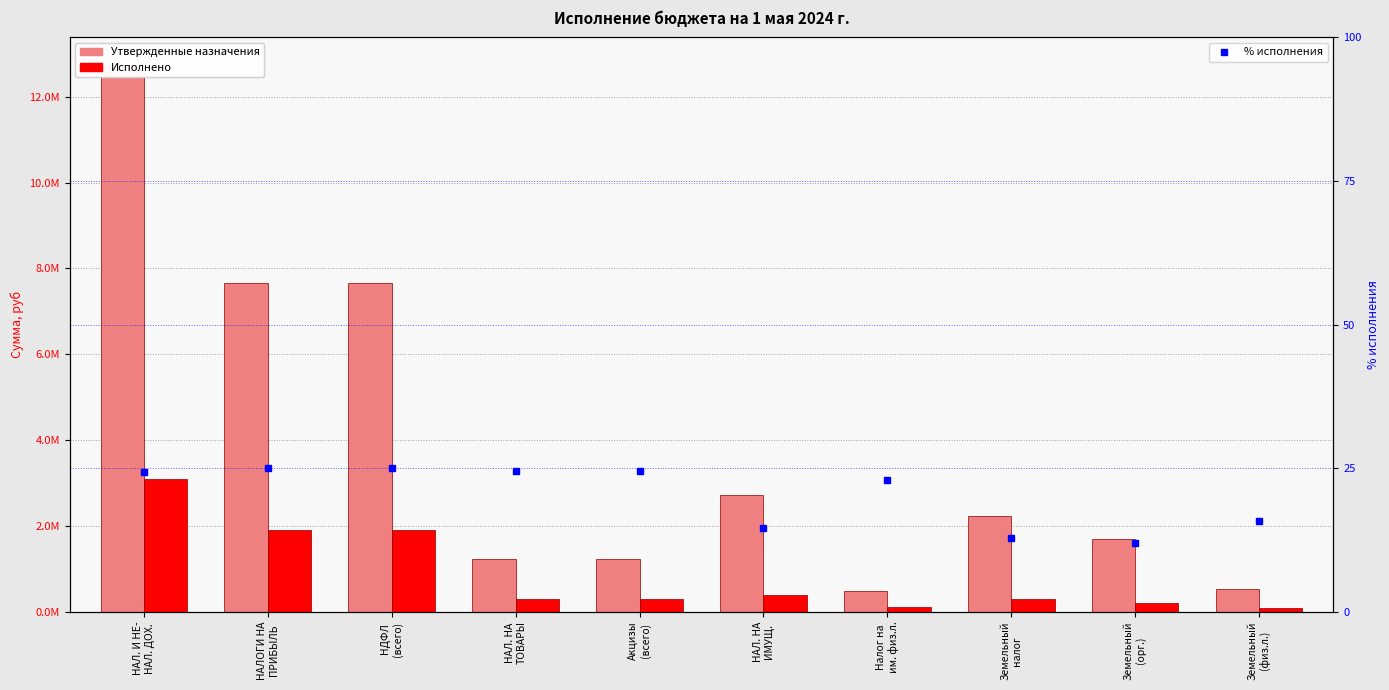

Which series has the largest total across all categories?

Утвержденные назначения